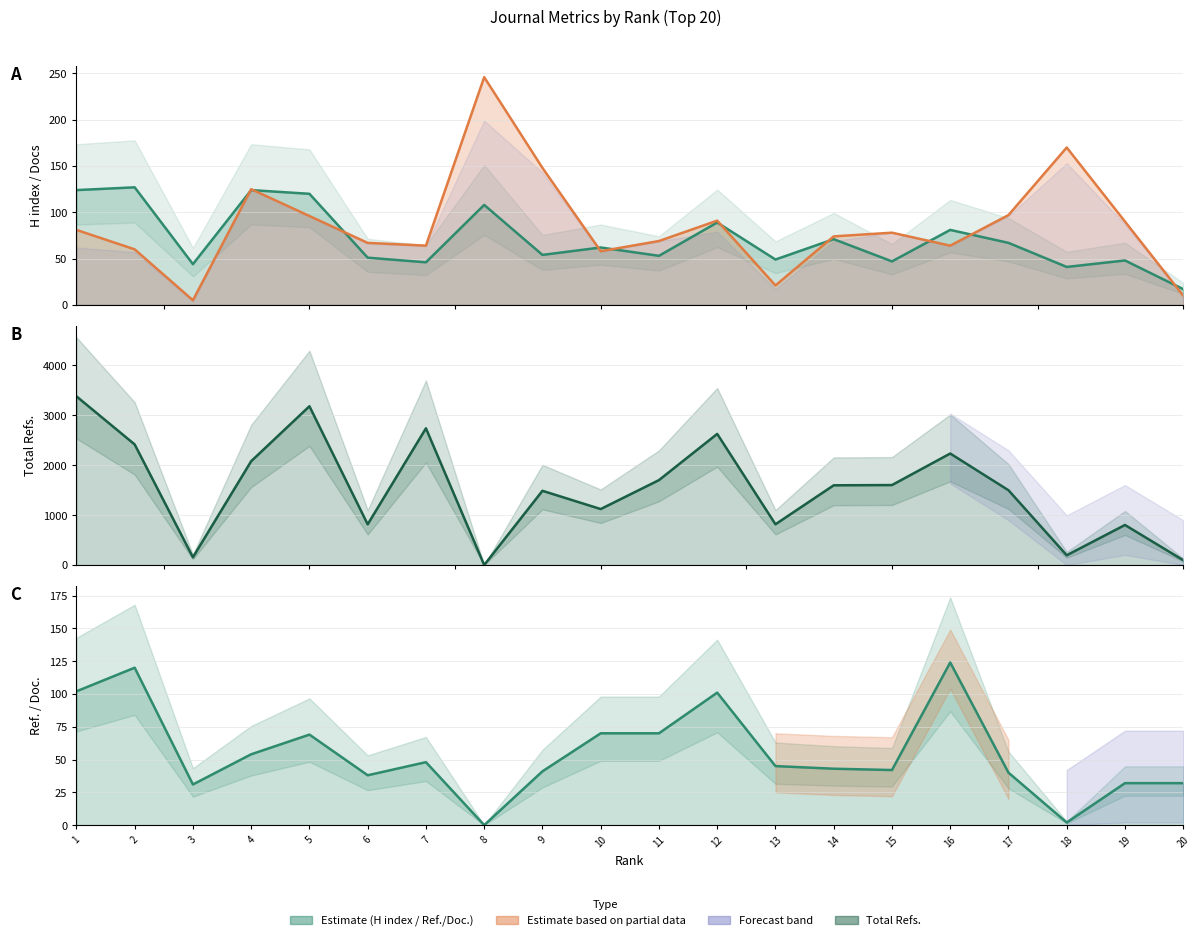

True or false: H index has a value of 120 at 5.

True